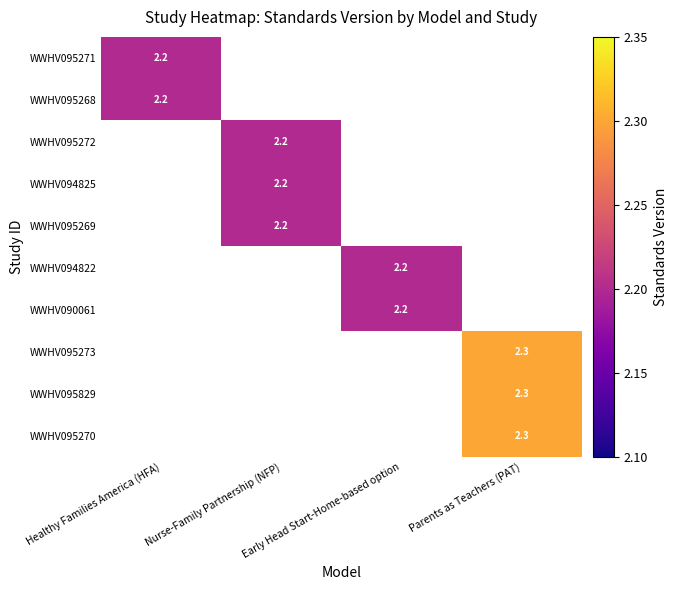

The WWHV095272 series shows 0.7 at Nurse-Family Partnership (NFP). True or false?

False